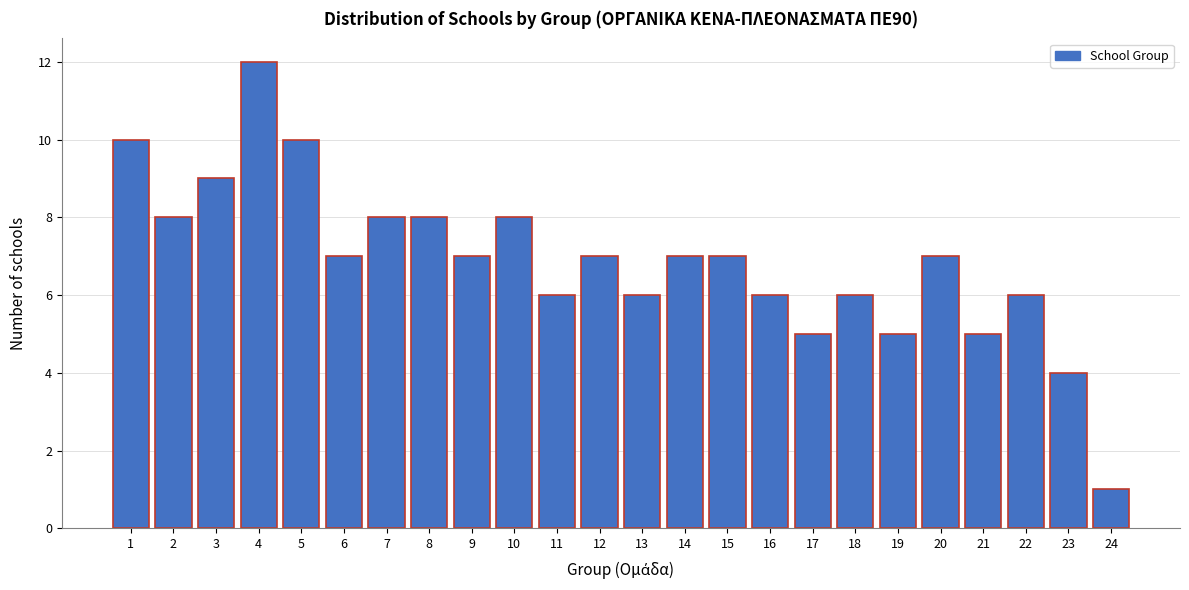

Over which range of the x-axis is the bar tallest?

3.5 to 4.5